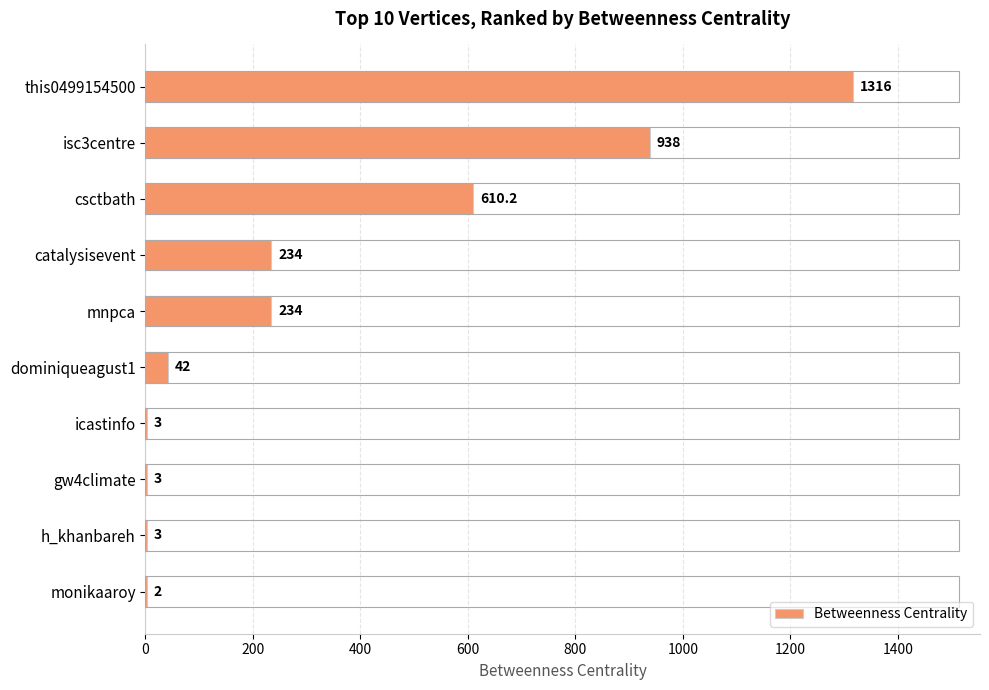

What is the change in value from icastinfo to monikaaroy?

-1.0